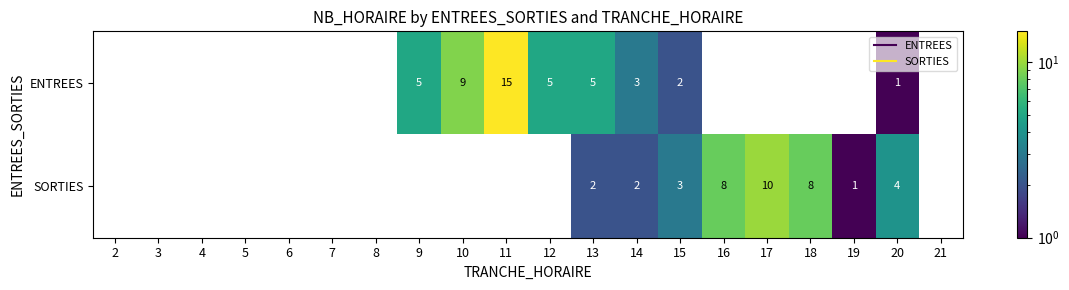

At which category does the chart reach its peak across all series?

11